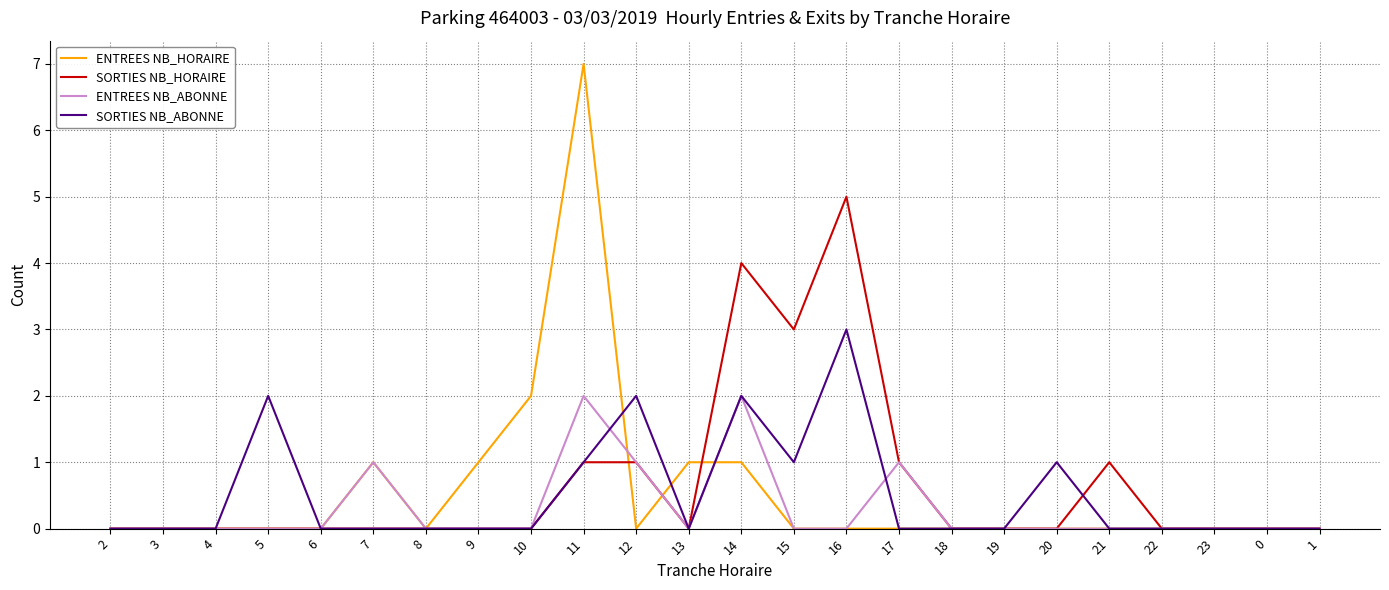

True or false: ENTREES NB_HORAIRE has more than 1 interior local peaks.

True